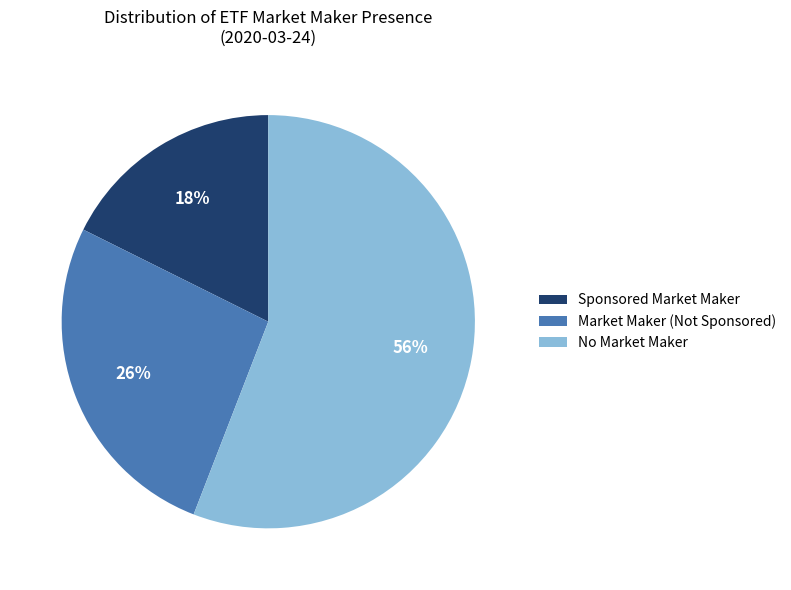

Is the sum of Sponsored Market Maker and No Market Maker greater than half?

Yes